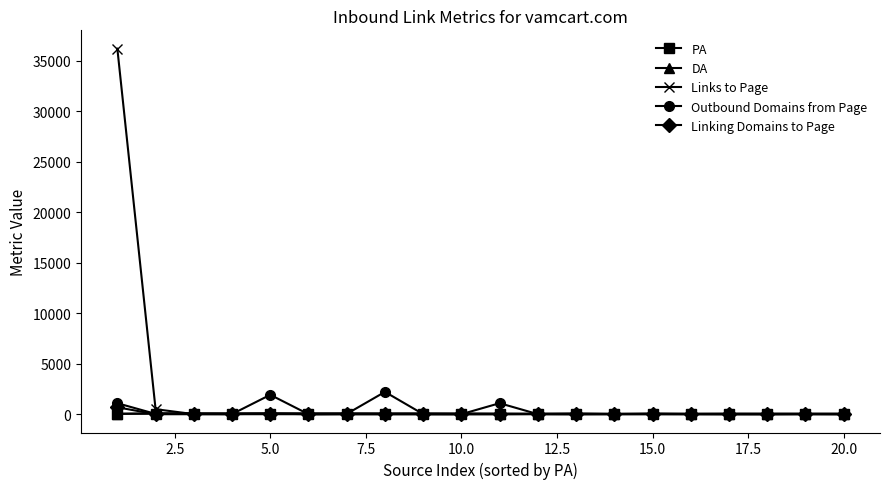

What is the average value of the Links to Page series?

1843